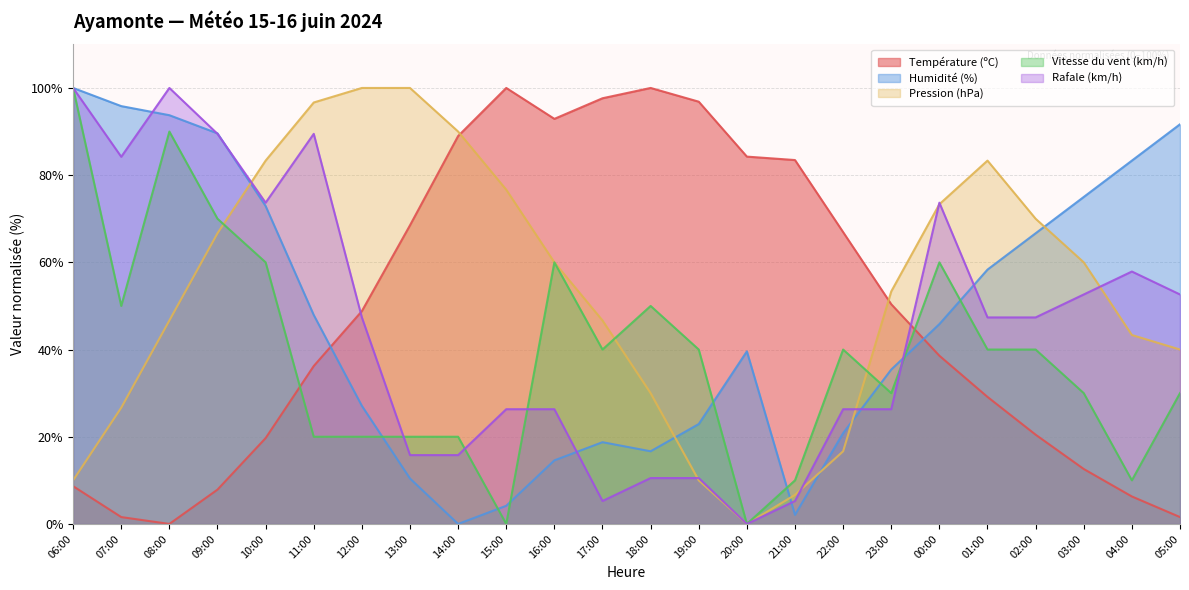

At which label does Température (ºC) reach its minimum?

08:00